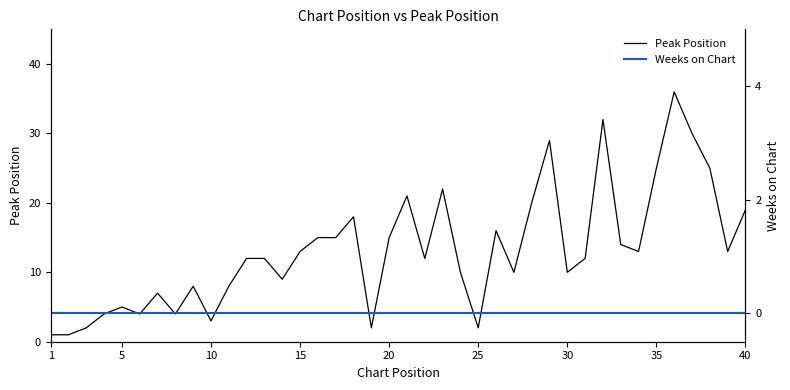

List the series in order of their overall mean, lowest first.

Weeks on Chart, Peak Position